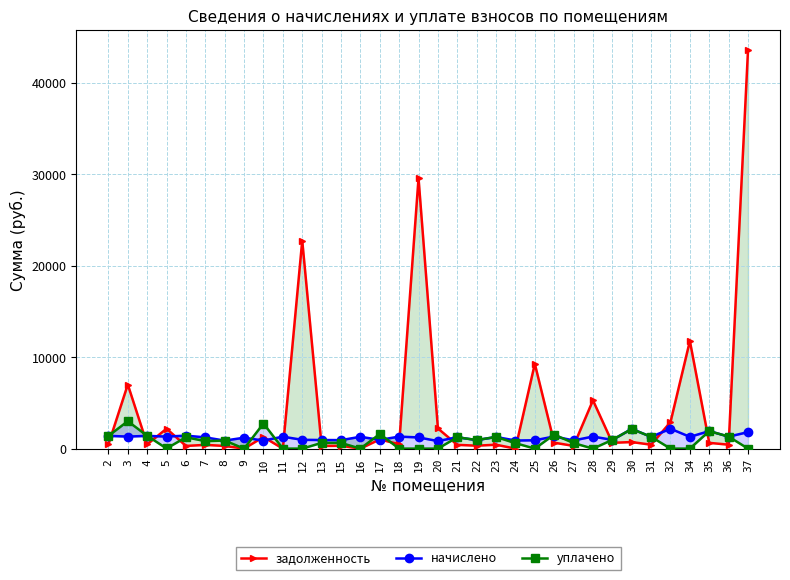

Does the chart have visible grid lines?

Yes